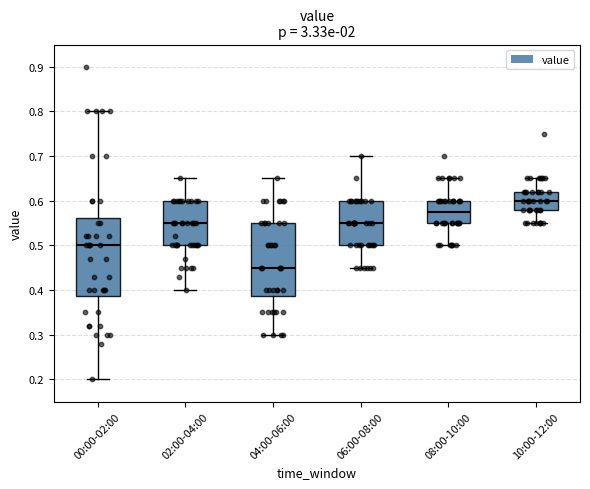

Reading left to right, transcribe this box plot: for each box, give where its median line is, the range the box spans, and where its two whiskers end, as read against the y-axis. The values are not printed on the chart, so give them approximately, as read against the axis.

00:00-02:00: median 0.50, box 0.39 to 0.56, whiskers 0.20 to 0.80
02:00-04:00: median 0.55, box 0.50 to 0.60, whiskers 0.40 to 0.65
04:00-06:00: median 0.45, box 0.39 to 0.55, whiskers 0.30 to 0.65
06:00-08:00: median 0.55, box 0.50 to 0.60, whiskers 0.45 to 0.70
08:00-10:00: median 0.58, box 0.55 to 0.60, whiskers 0.50 to 0.65
10:00-12:00: median 0.60, box 0.58 to 0.62, whiskers 0.55 to 0.65